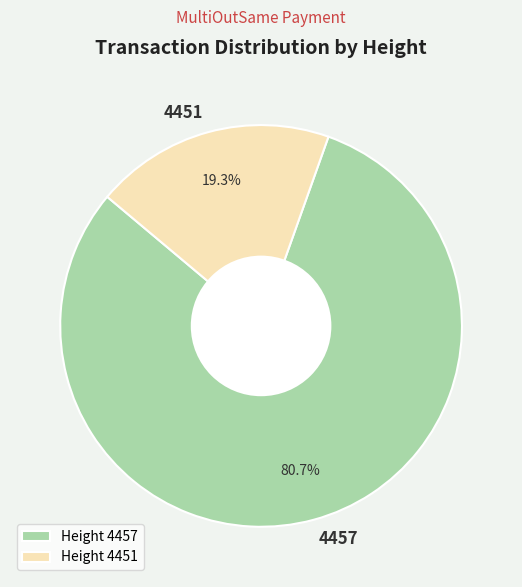

Between 4457 and 4451, which is larger?

4457